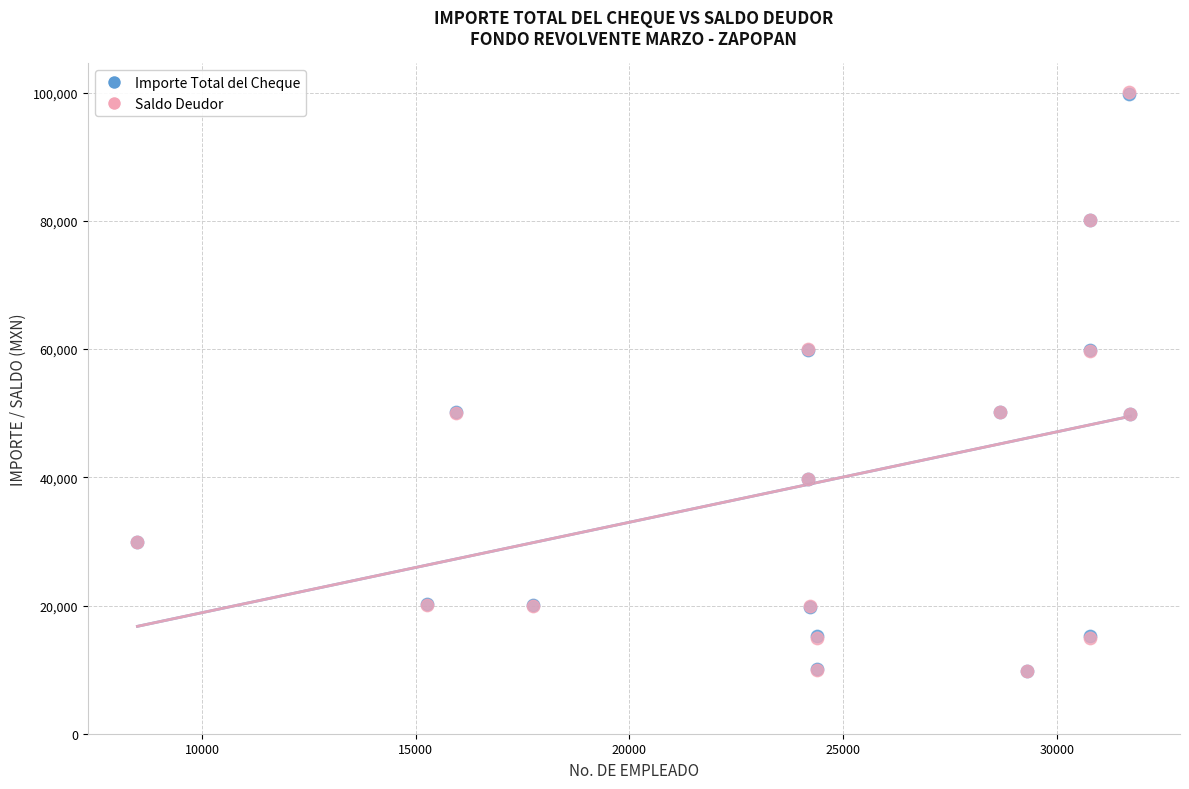

What are all the series names shown in the legend?

Importe Total del Cheque, Saldo Deudor